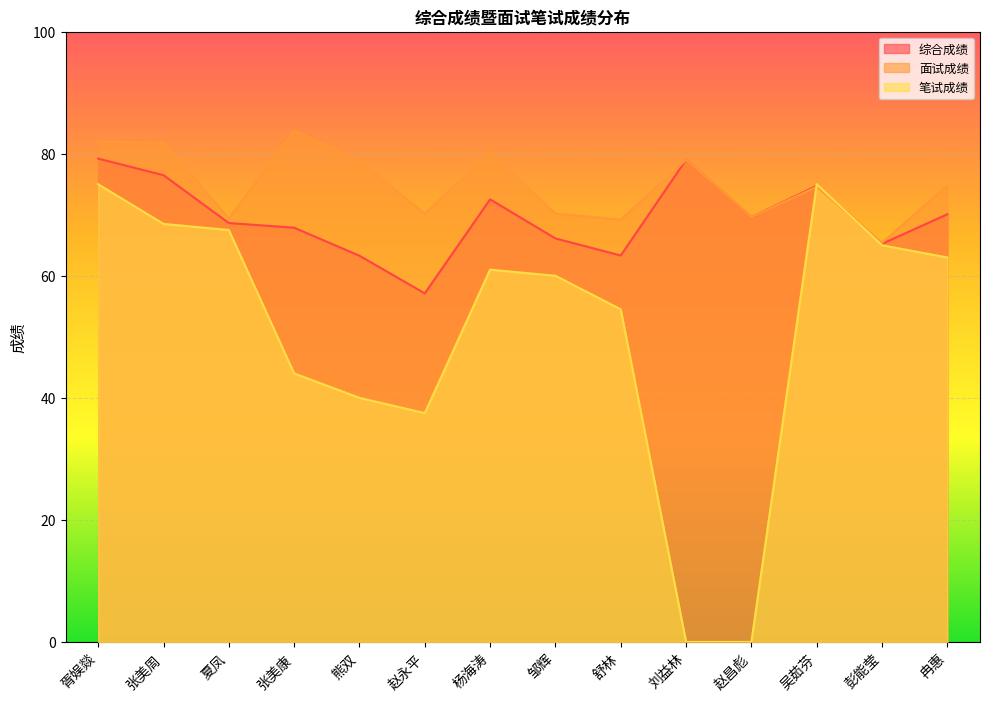

Between 吴茹芬 and 张美周, which is larger?

张美周